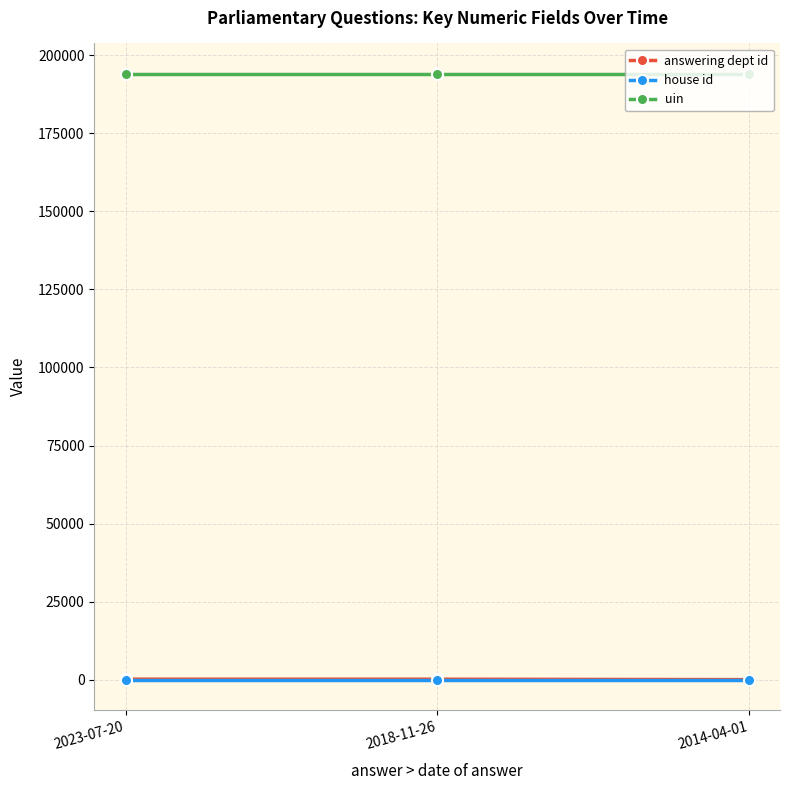

Is it true that answering dept id equals 211 at 2023-07-20?

True